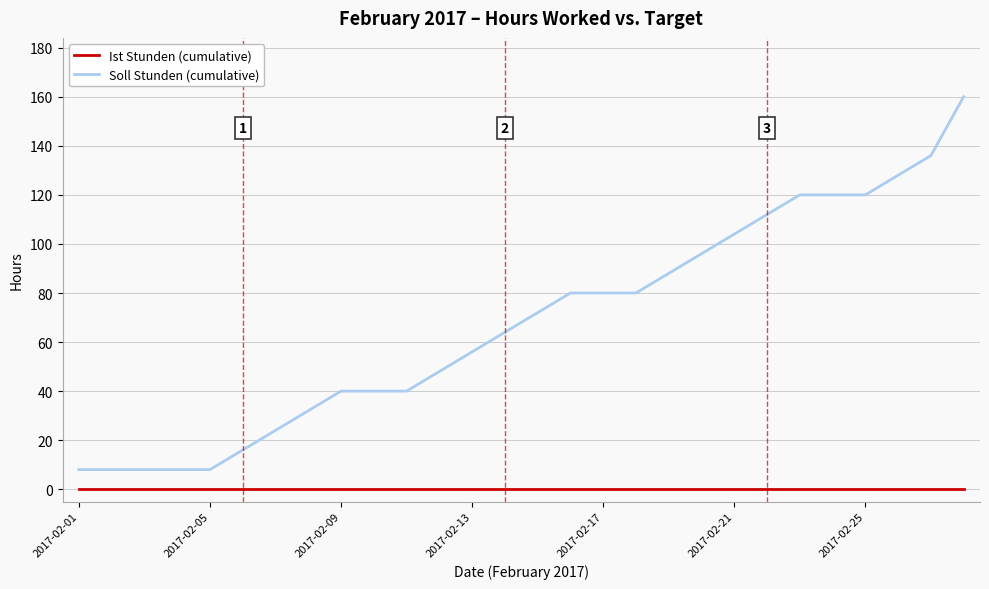

Which series has the widest spread of values?

Soll Stunden (cumulative)